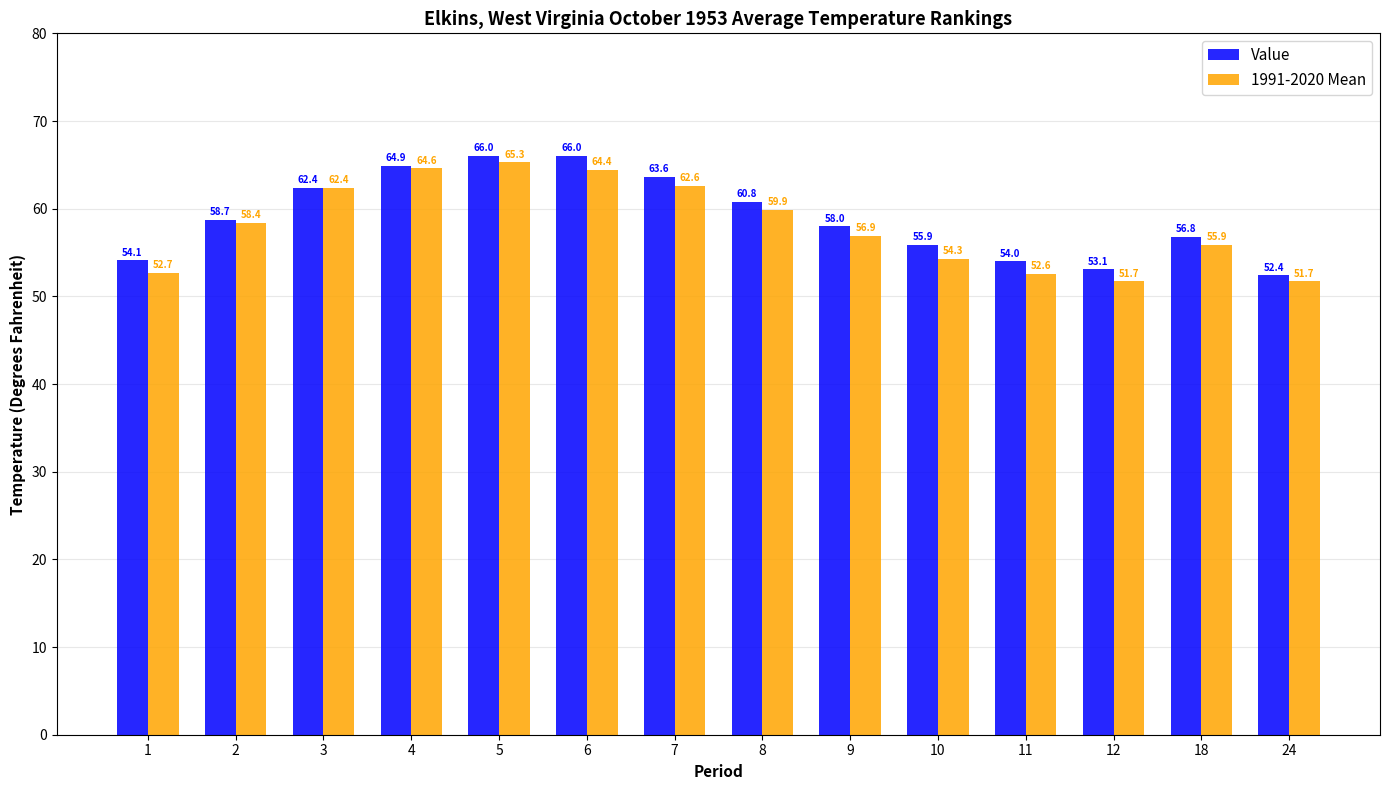

List the series in order of their peak value, lowest first.

1991-2020 Mean, Value